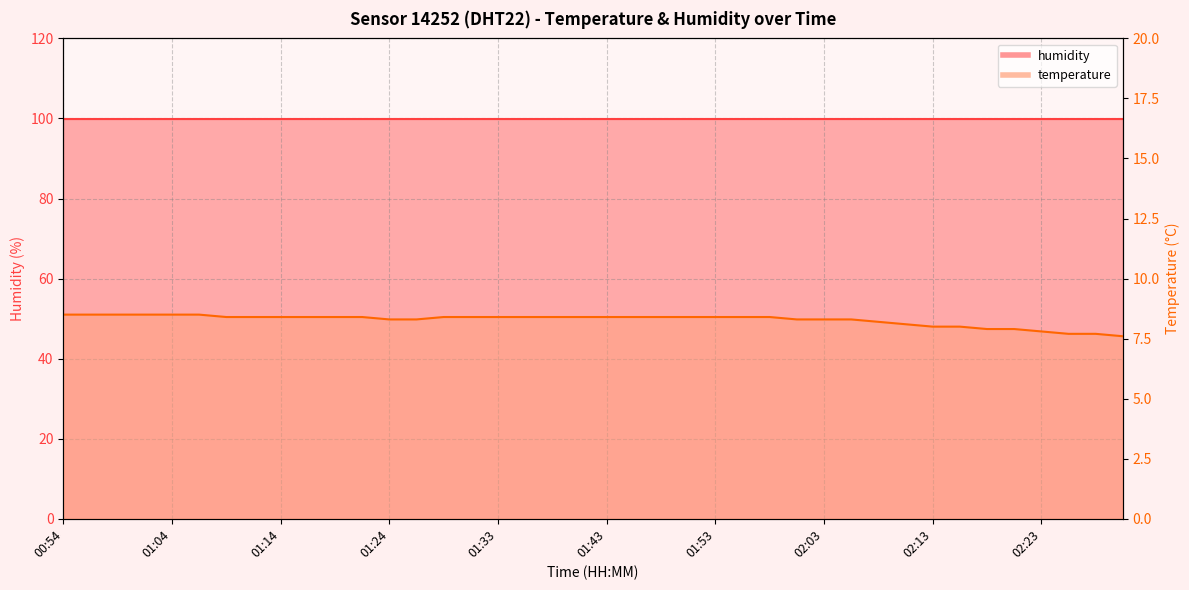

Which has a higher value, 02:20 or 00:54?

00:54